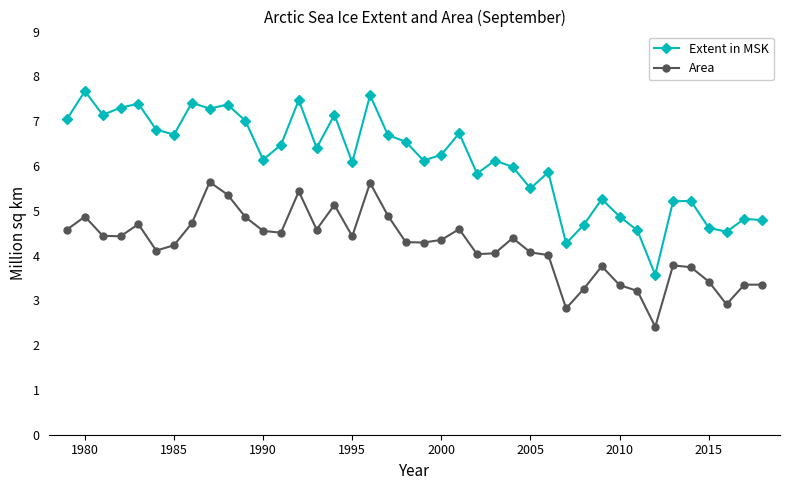

List the series in order of their peak value, lowest first.

Area, Extent in MSK